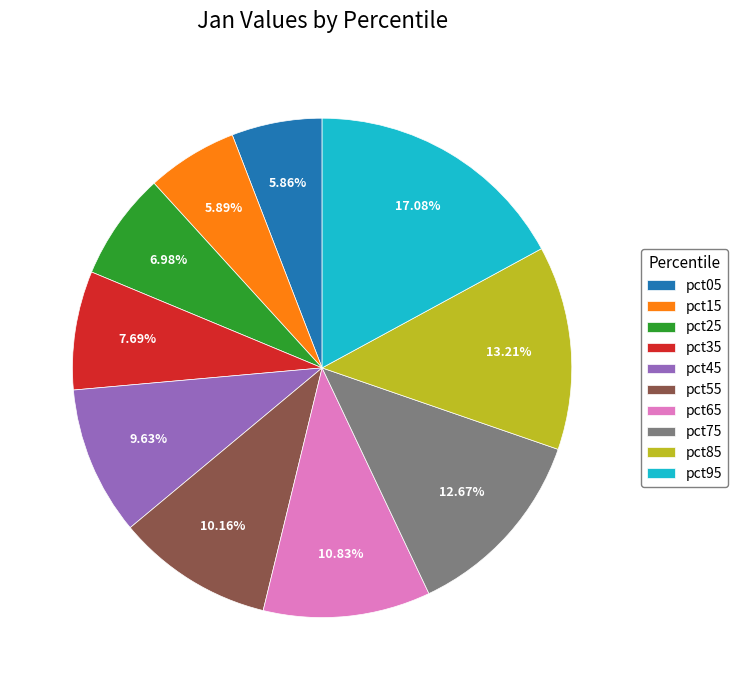

What is the largest slice in the pie chart?

pct95